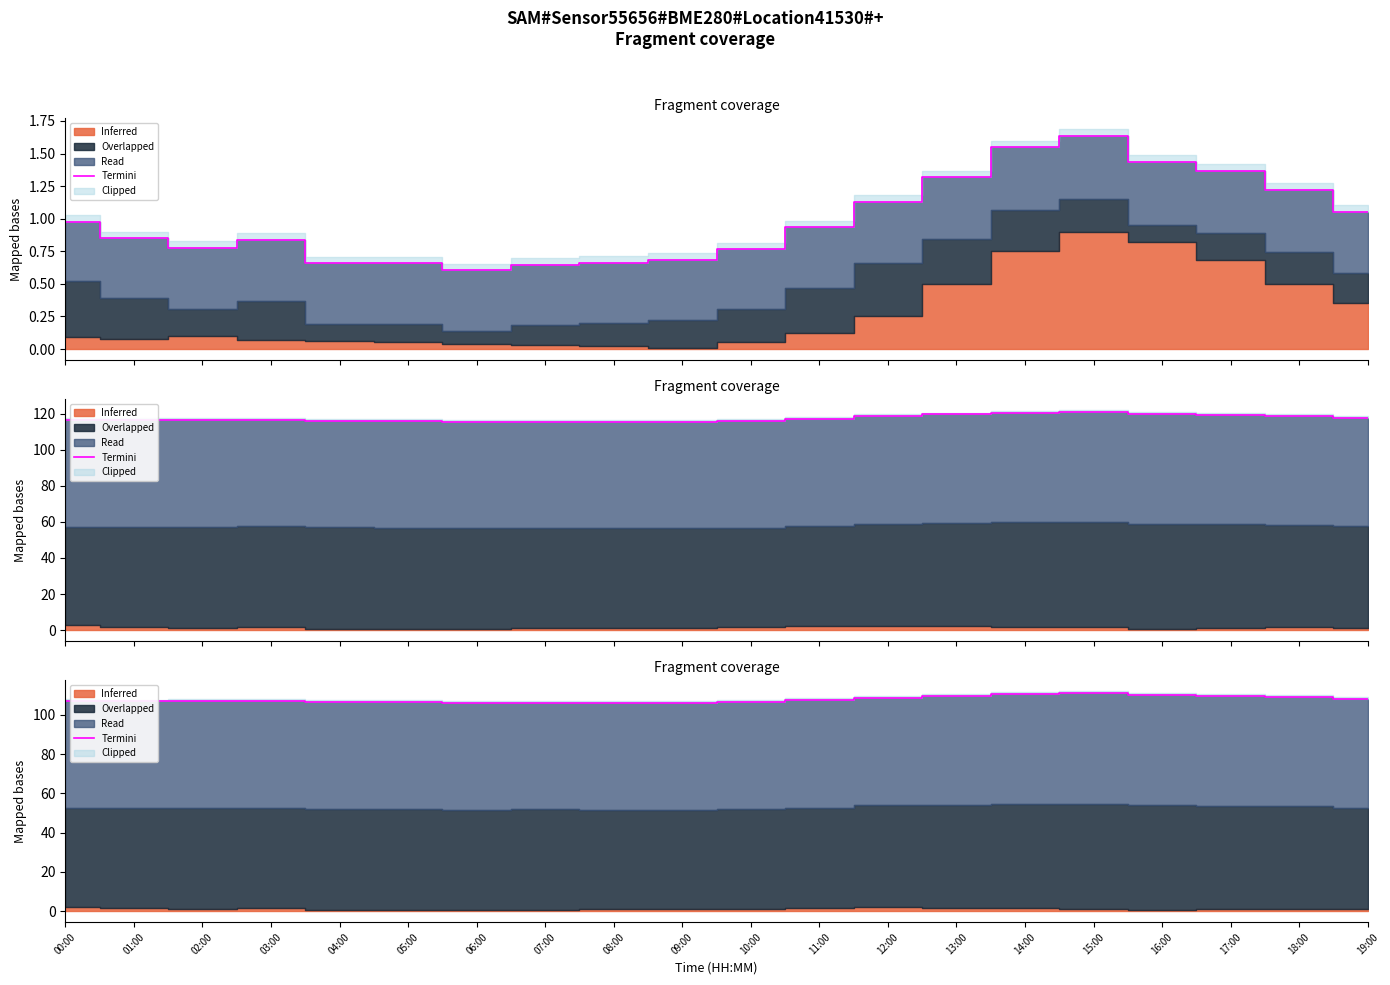

What is the sum of all values?

2155.1